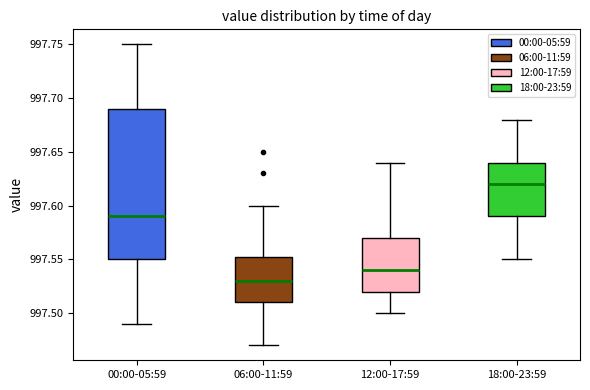

Which box has the lowest median line?

06:00-11:59